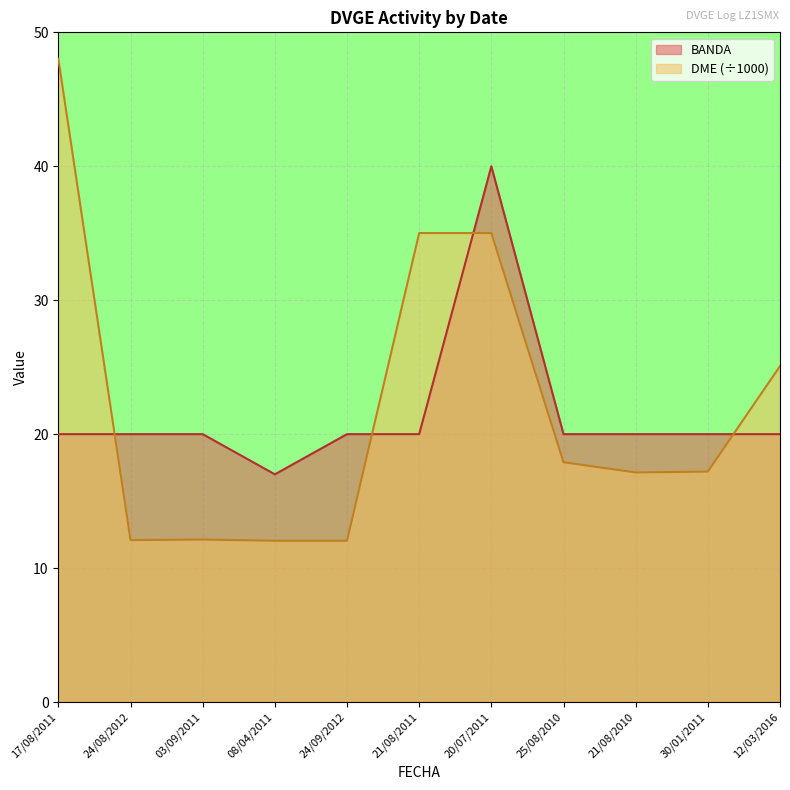

What is the sum of all BANDA values?

237.0